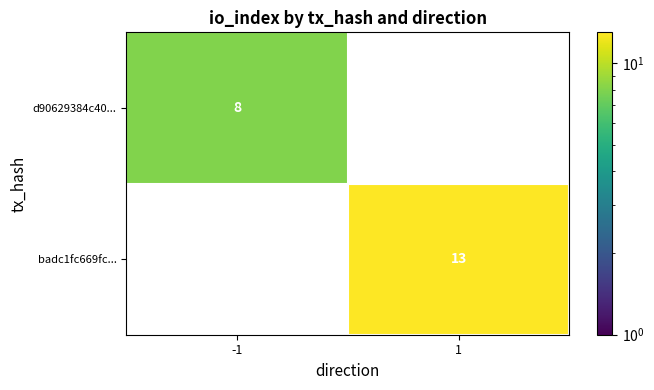

The value of badc1fc669fc... at 1 is 5. True or false?

False